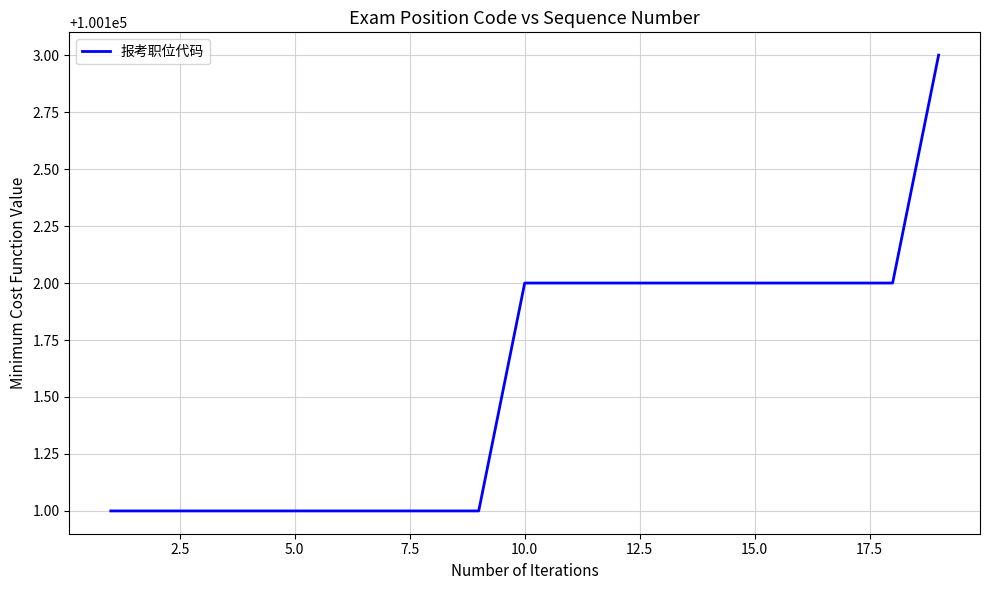

What is the maximum value shown in the chart?

100103